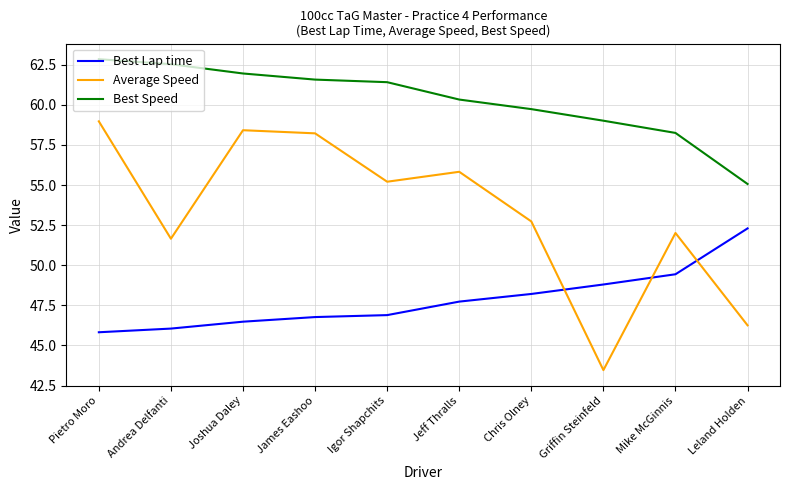

Reading left to right, extract all data points from this chart.

Best Lap time: Pietro Moro=45.8	Andrea Delfanti=46.1	Joshua Daley=46.5	James Eashoo=46.8	Igor Shapchits=46.9	Jeff Thralls=47.7	Chris Olney=48.2	Griffin Steinfeld=48.8	Mike McGinnis=49.4	Leland Holden=52.3
Average Speed: Pietro Moro=59.0	Andrea Delfanti=51.7	Joshua Daley=58.4	James Eashoo=58.2	Igor Shapchits=55.2	Jeff Thralls=55.8	Chris Olney=52.7	Griffin Steinfeld=43.5	Mike McGinnis=52.0	Leland Holden=46.3
Best Speed: Pietro Moro=62.8	Andrea Delfanti=62.5	Joshua Daley=62.0	James Eashoo=61.6	Igor Shapchits=61.4	Jeff Thralls=60.3	Chris Olney=59.7	Griffin Steinfeld=59.0	Mike McGinnis=58.3	Leland Holden=55.1